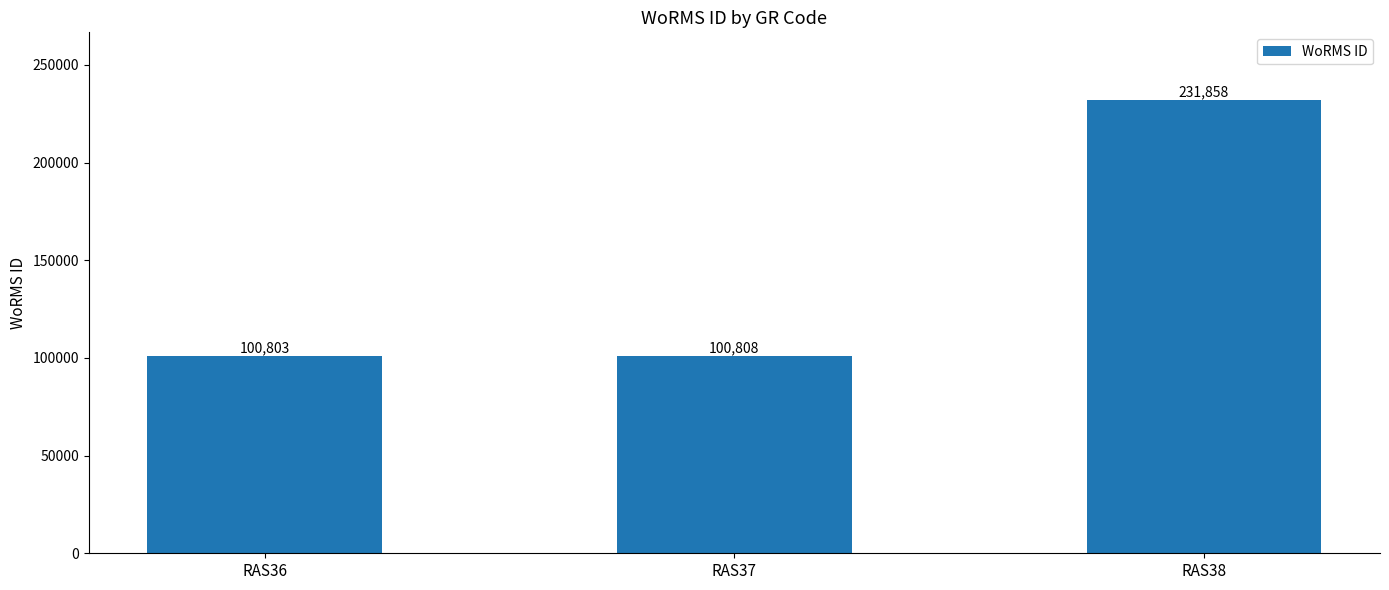

What is the sum of all values?

433469